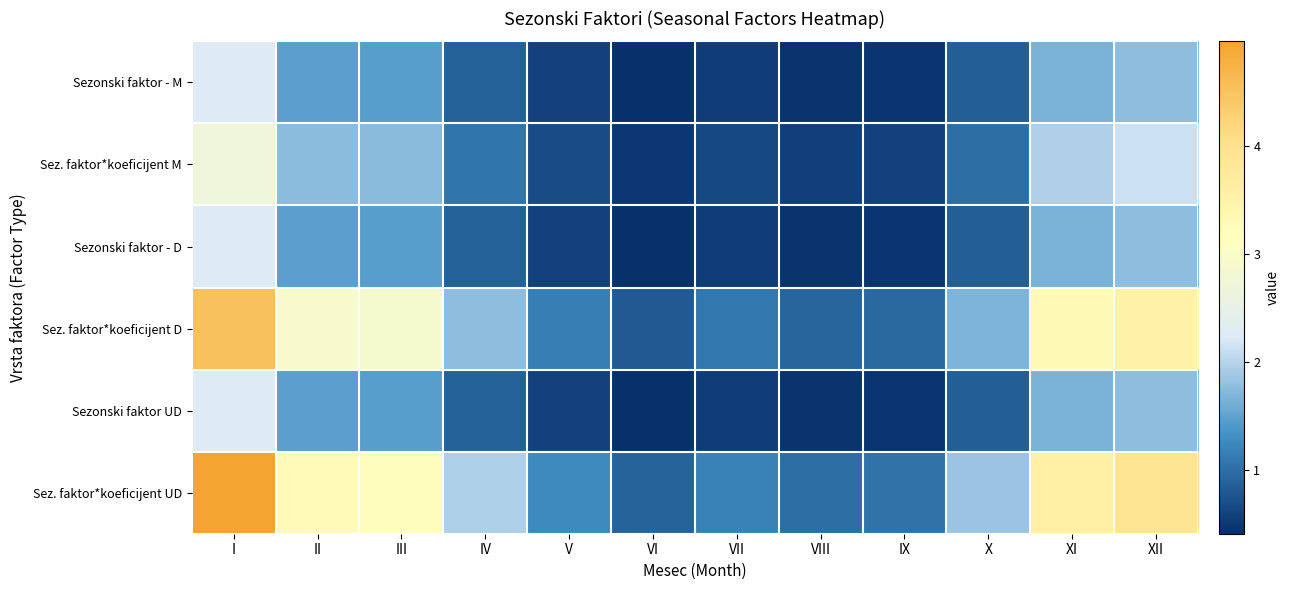

Count the number of categories in the chart.

12